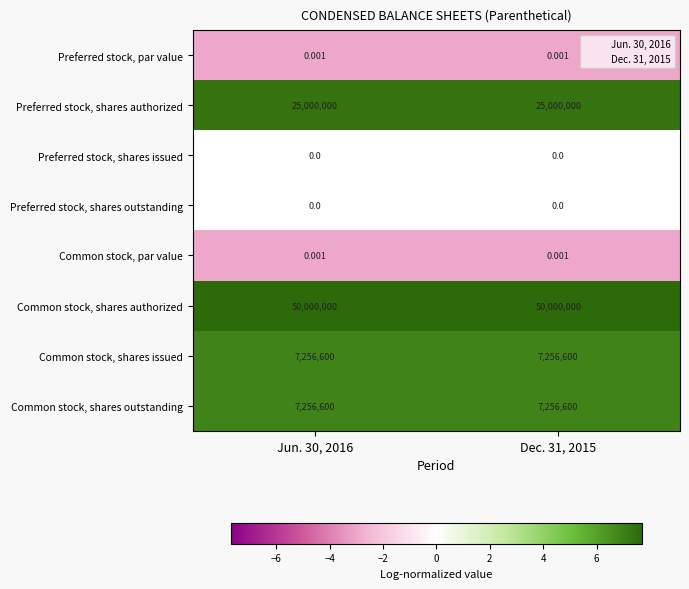

Is the value of Common stock, shares issued at Jun. 30, 2016 greater than the value of Common stock, shares authorized at Dec. 31, 2015?

No